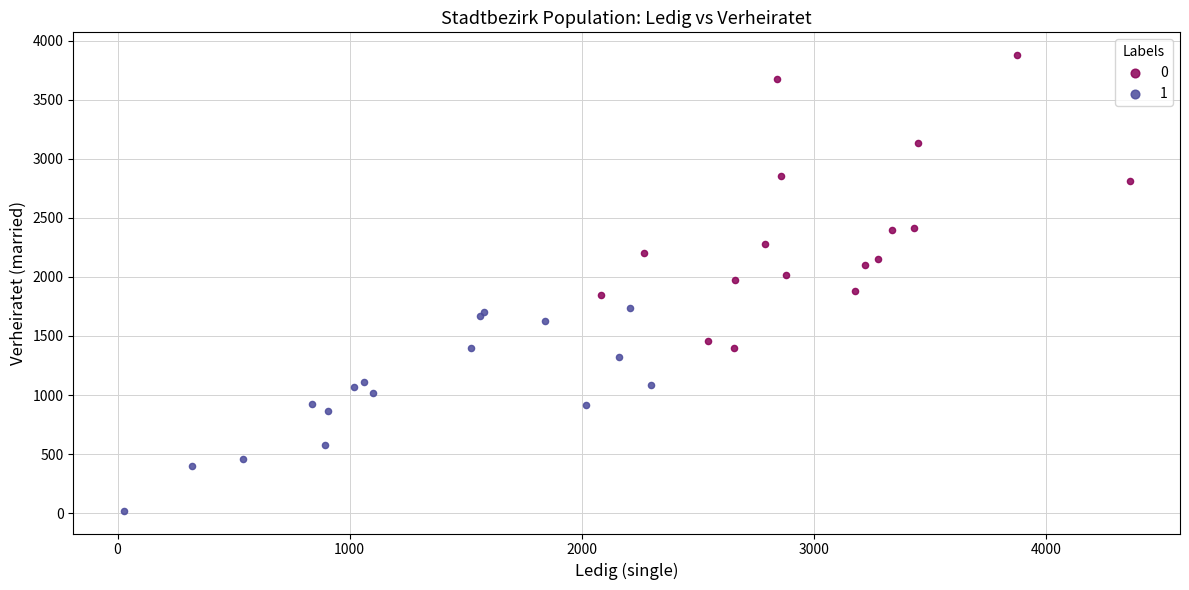

What are all the series names shown in the legend?

0, 1